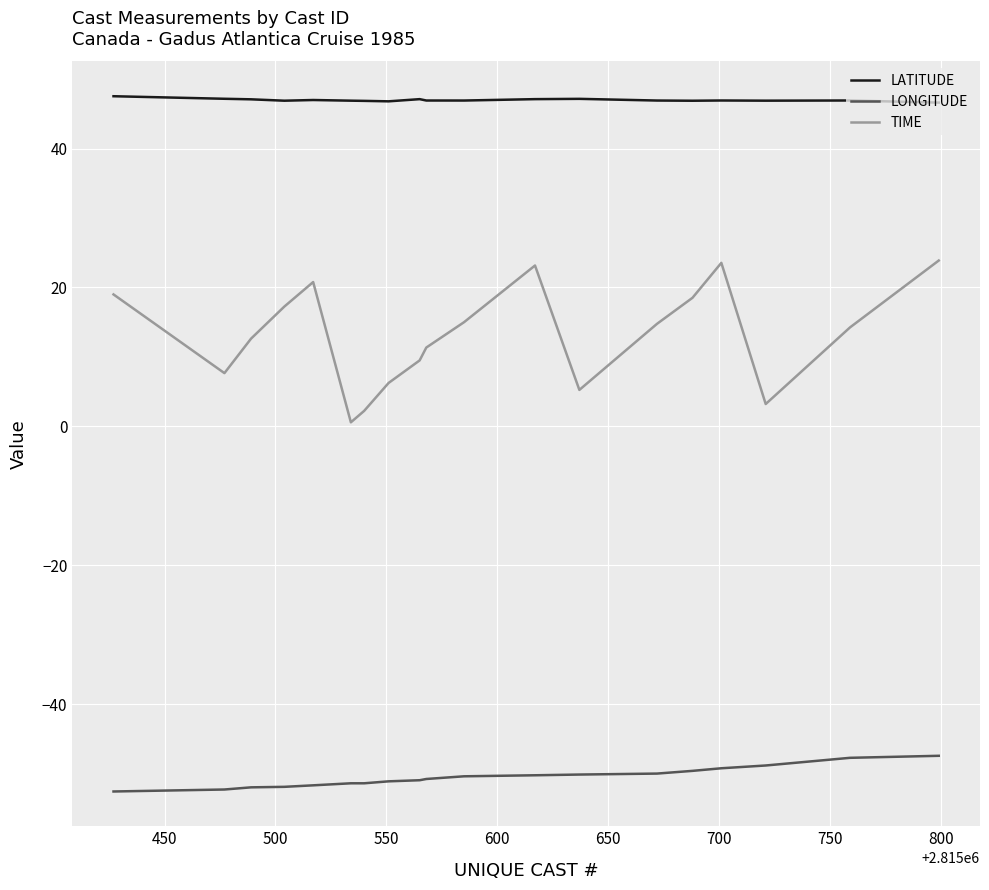

What is the minimum value for LATITUDE?

46.6